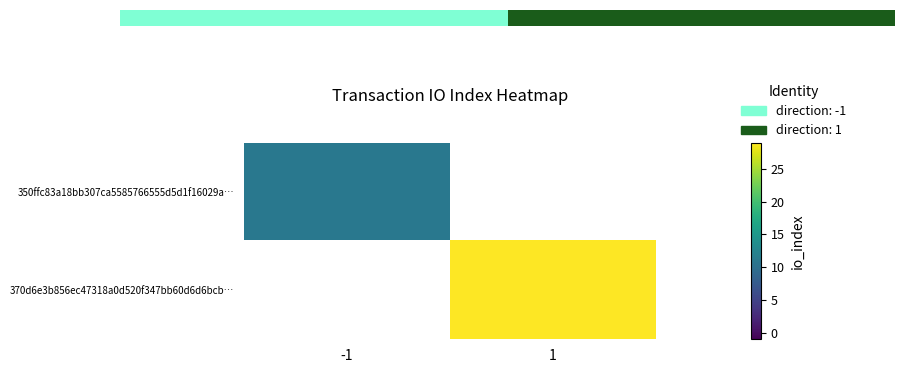

Is the value of 370d6e3b856ec47318a0d520f347bb60d6d6bcb… at -1 greater than the value of 350ffc83a18bb307ca5585766555d5d1f16029a… at -1?

No